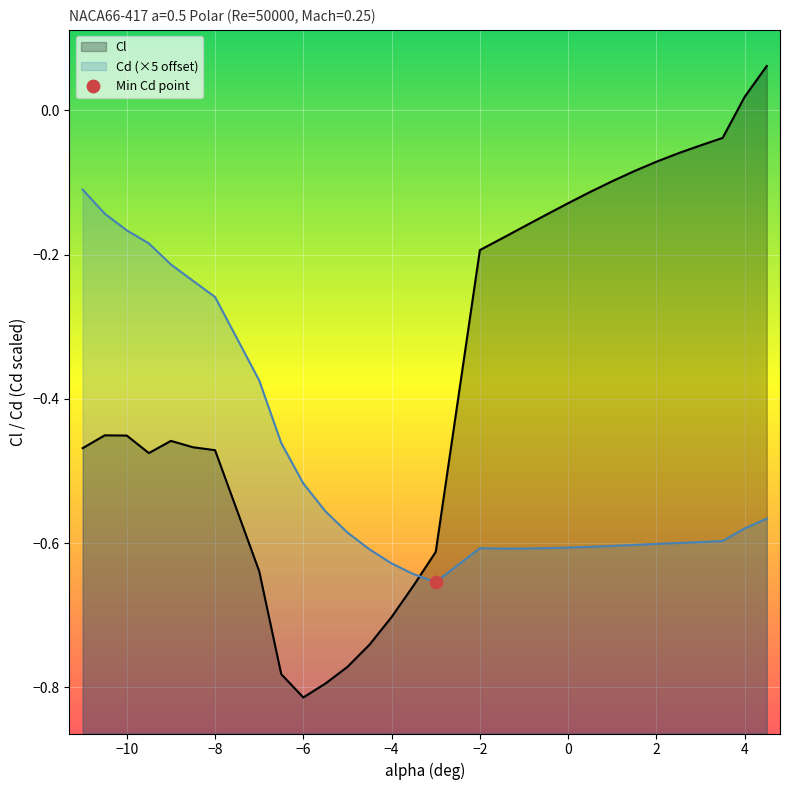

Which series contains the highest Y value?

Cl